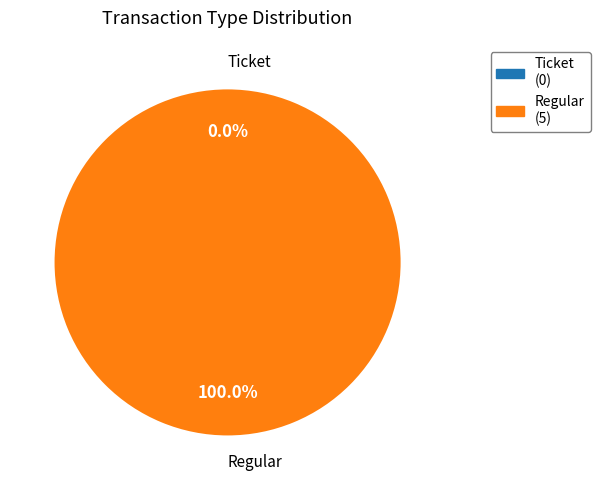

Rank the categories by value from highest to lowest.

Regular, Ticket